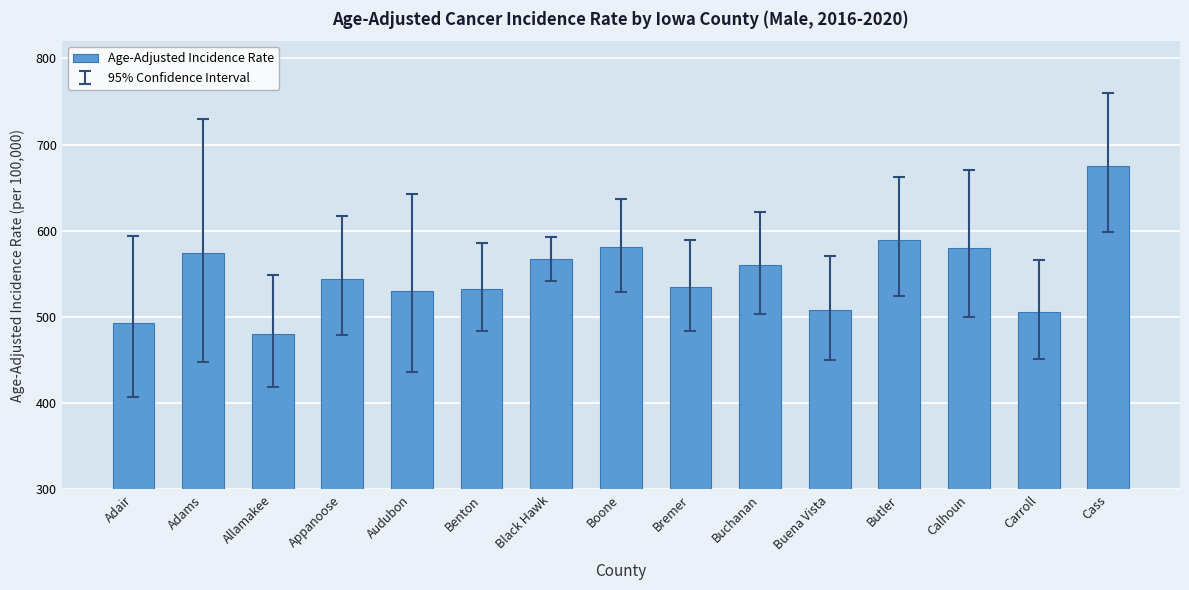

How many bars are there in total?

15